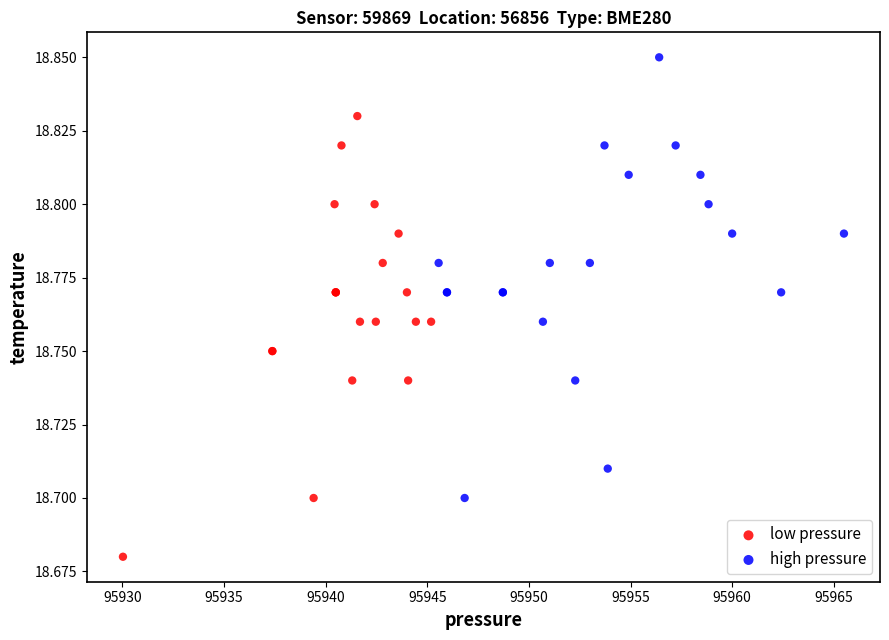

Which series reaches the maximum Y coordinate?

high pressure